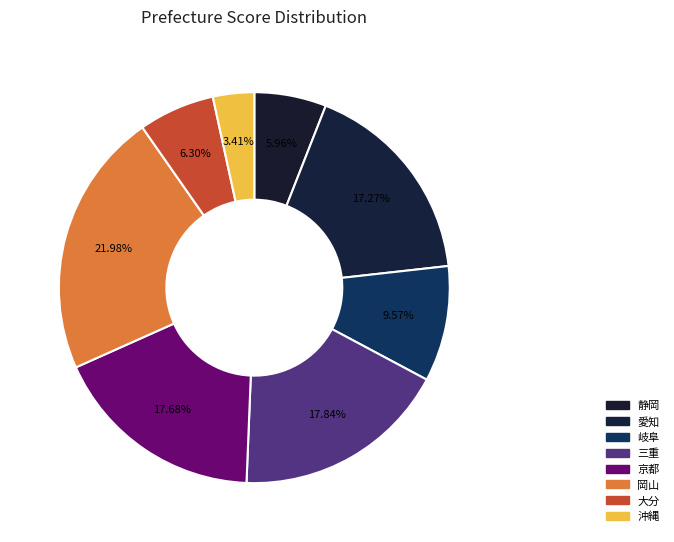

Rank the categories by value from lowest to highest.

沖縄, 静岡, 大分, 岐阜, 愛知, 京都, 三重, 岡山